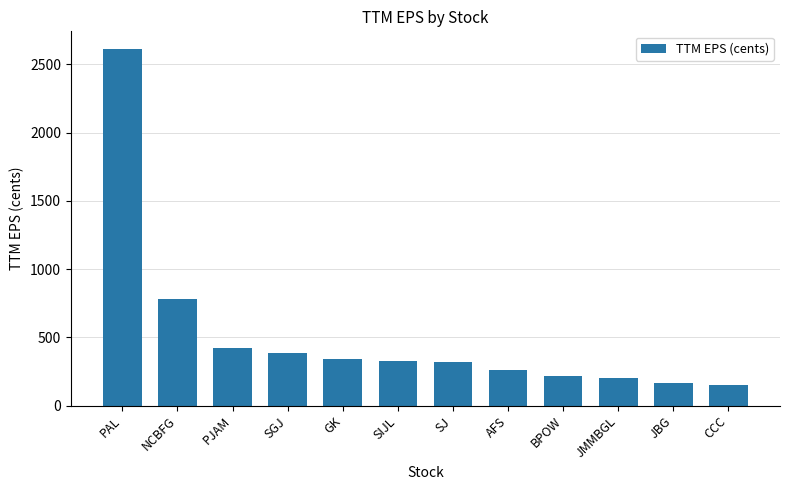

What is the maximum value shown in the chart?

2611.4